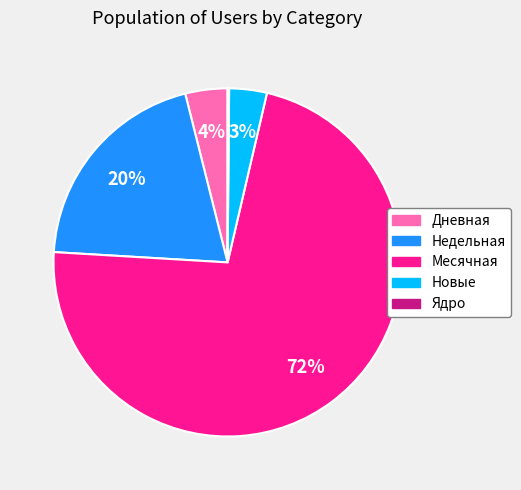

Does any single category account for the majority?

Yes